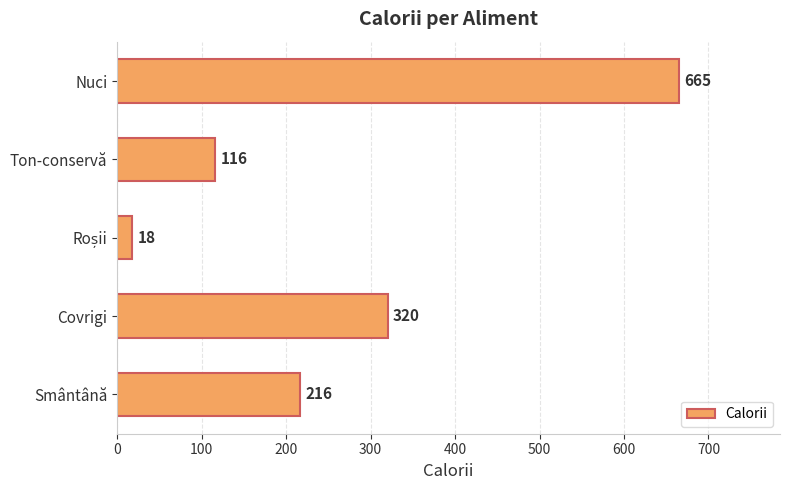

Is it true that the value at Ton-conservă is 176?

False